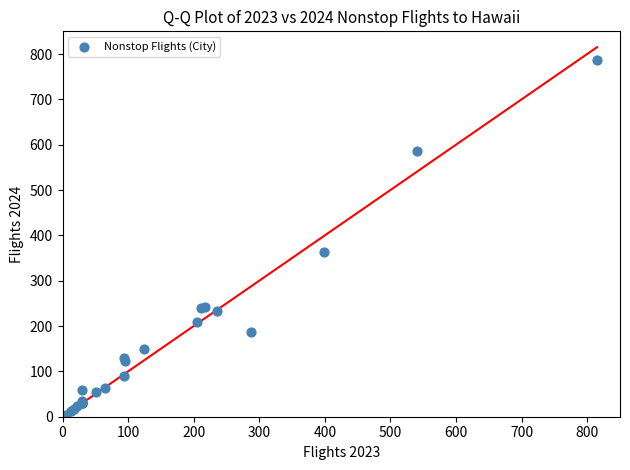

What Y value in the scatter plot is closest to 393?

363